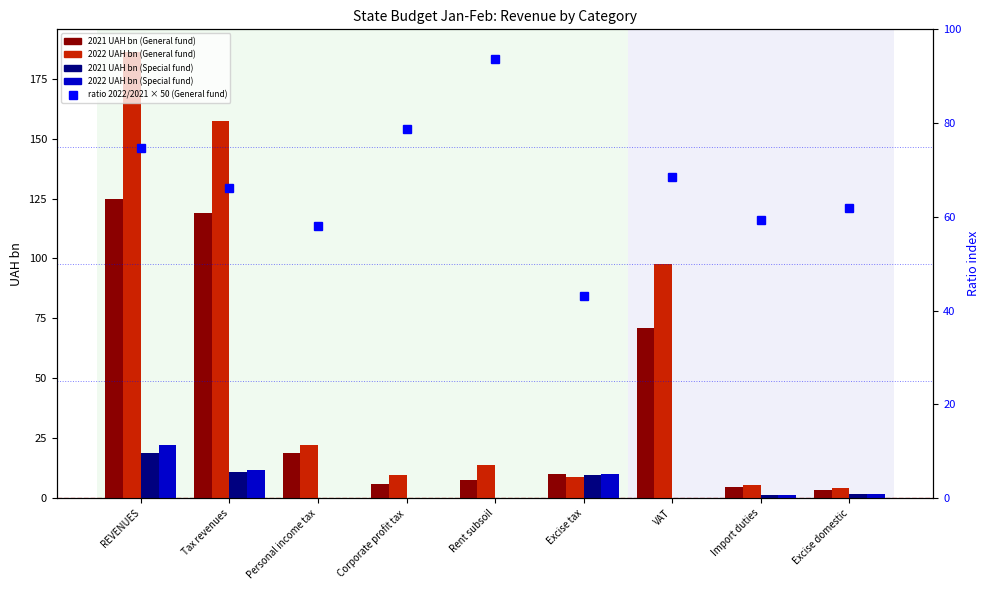

What is the spread (max minus min) of values at Excise domestic?

60.1